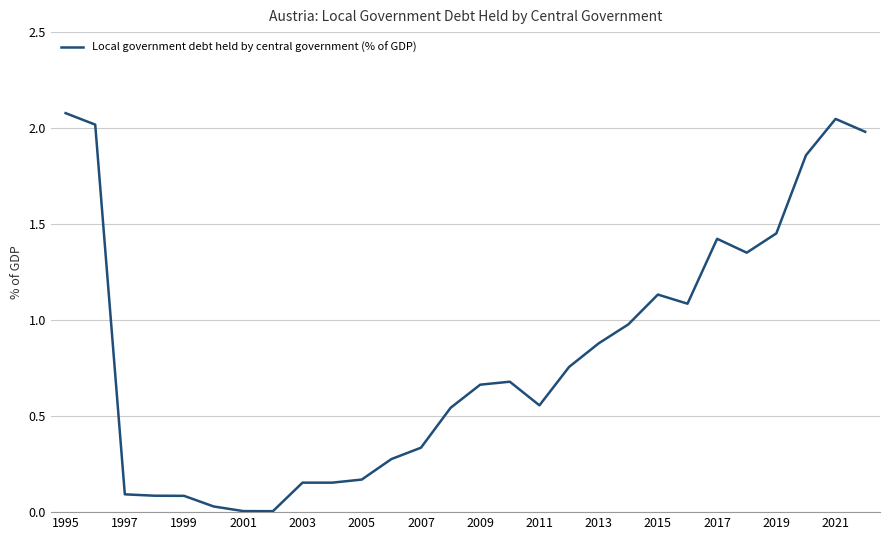

What is the greatest value displayed?

2.1